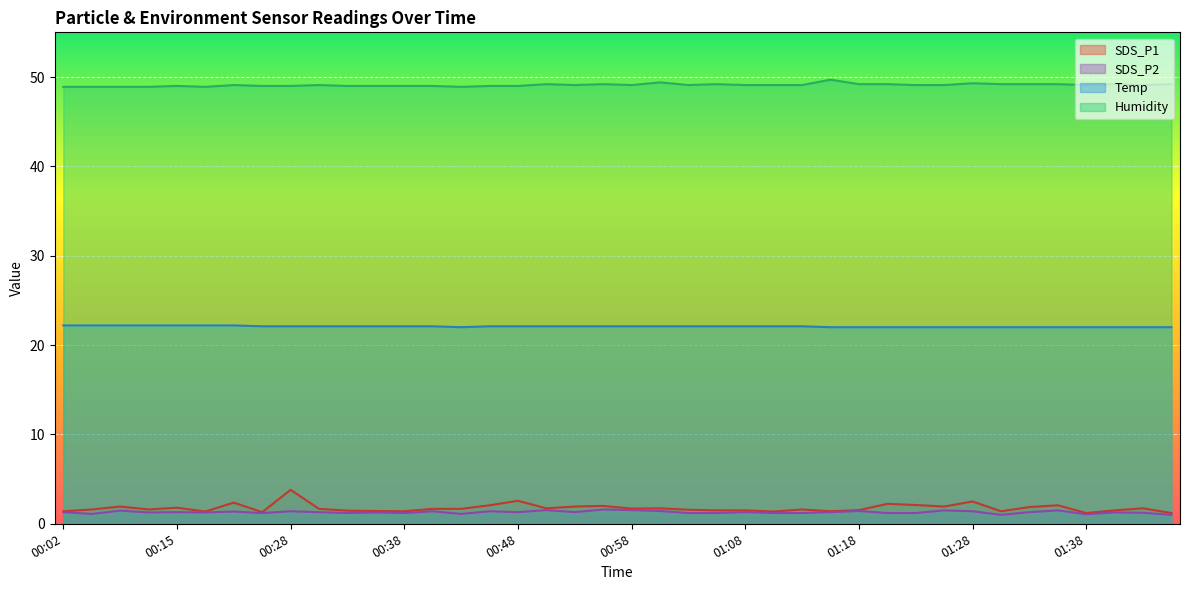

What is the maximum value for Temp?

22.2